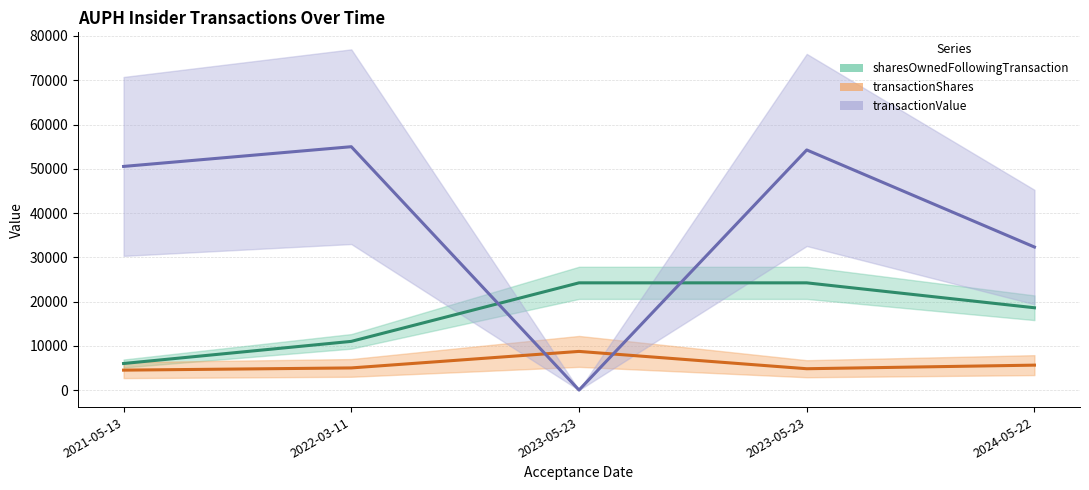

List the labels in order of sharesOwnedFollowingTransaction value, smallest first.

2021-05-13, 2022-03-11, 2024-05-22, 2023-05-23, 2023-05-23